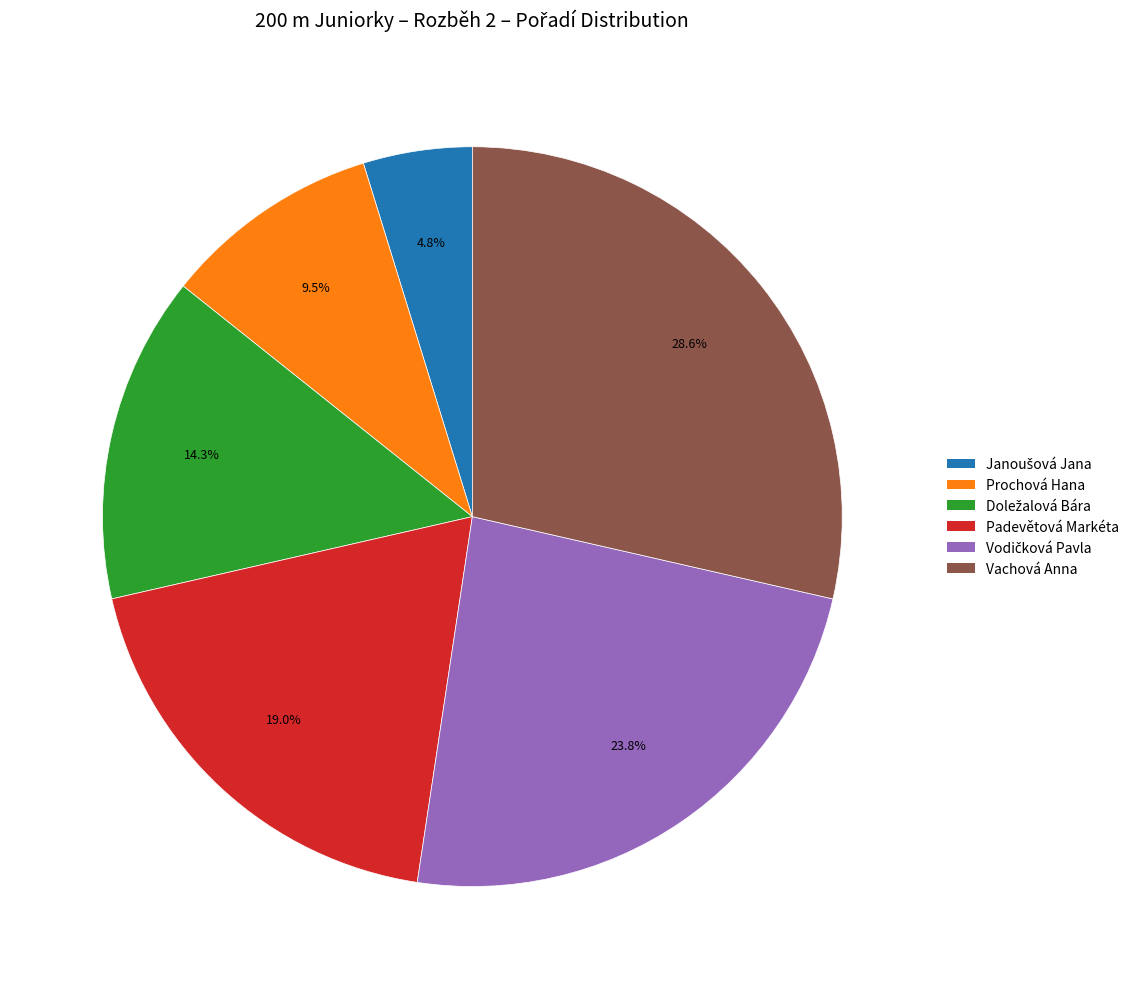

How many segments does this pie chart have?

6